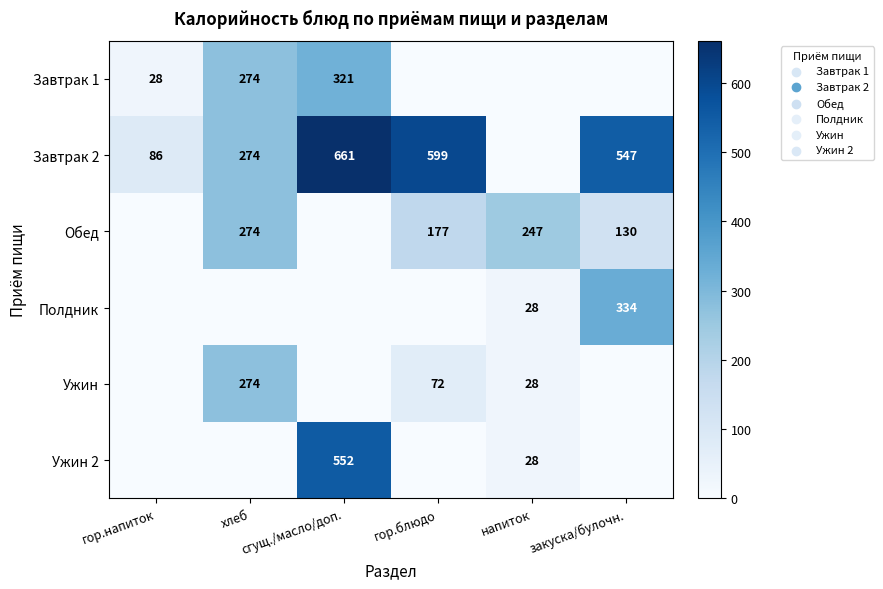

The value of Ужин at хлеб is 459.7. True or false?

False